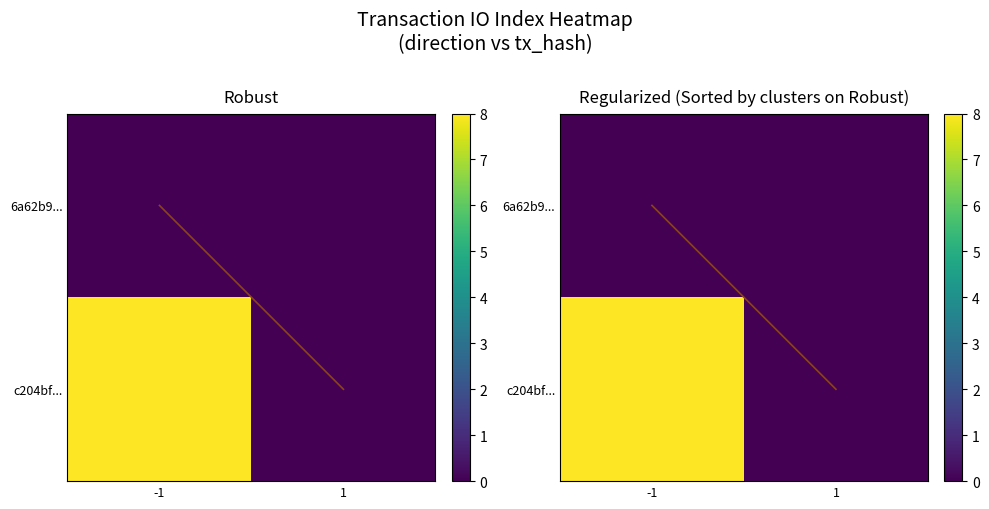

List the series in order of their peak value, lowest first.

6a62b9..., c204bf...